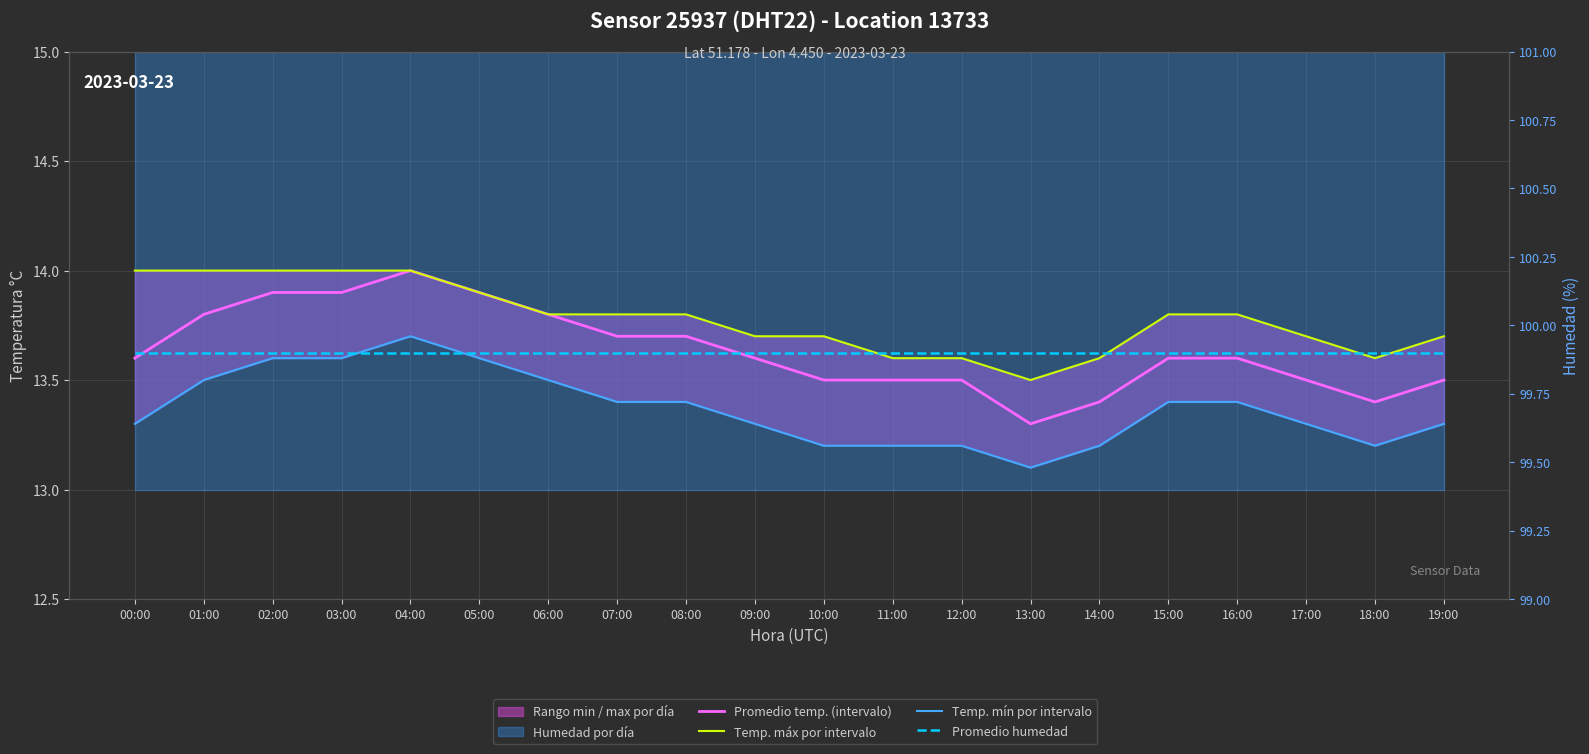

True or false: Promedio temp. (intervalo) and Temp. mín por intervalo intersect in this chart.

False